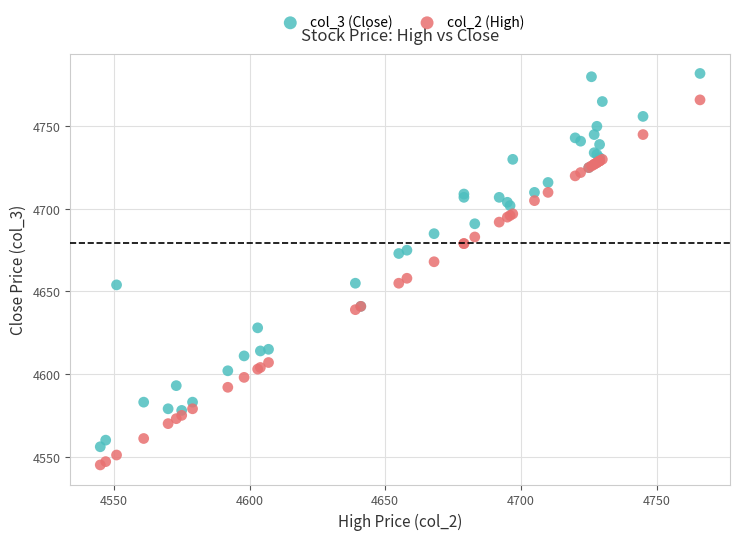

Which series contains the lowest Y value?

col_2 (High)